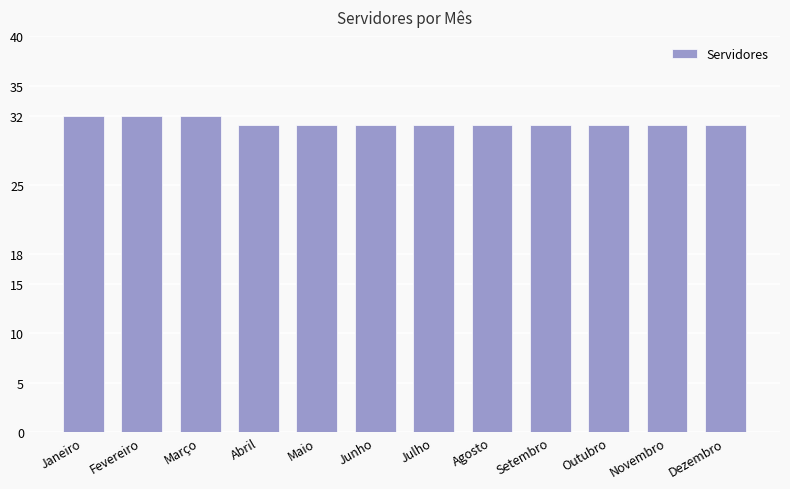

How many series are shown in this chart?

1